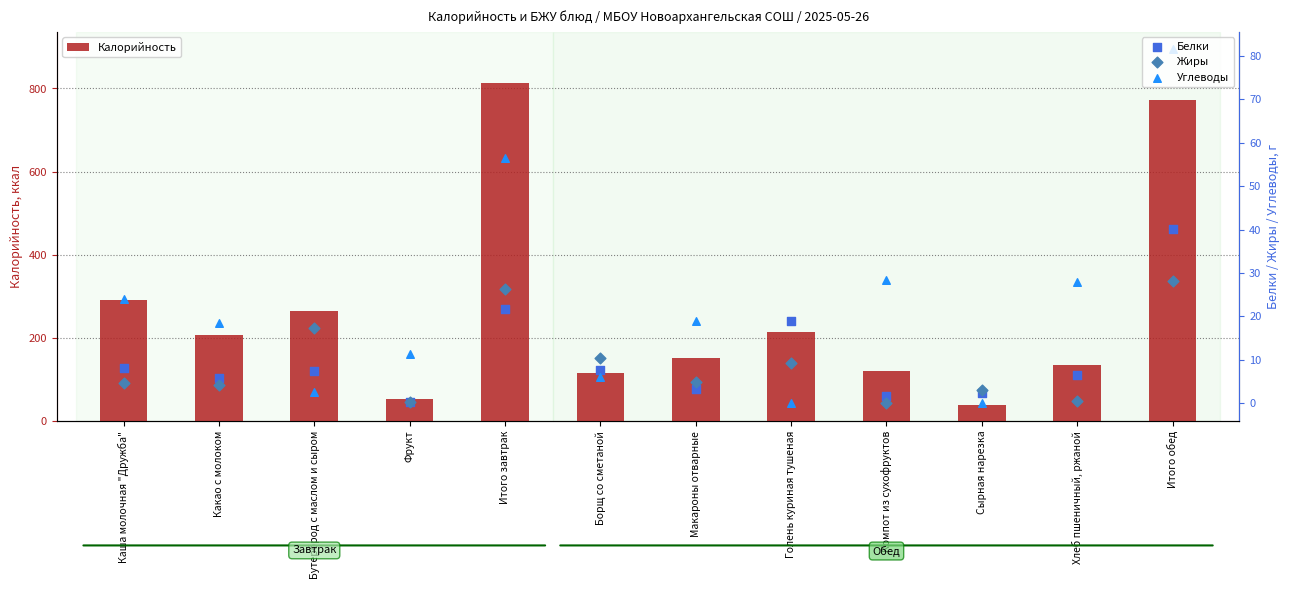

At which category is the sum across all series the highest?

Итого обед